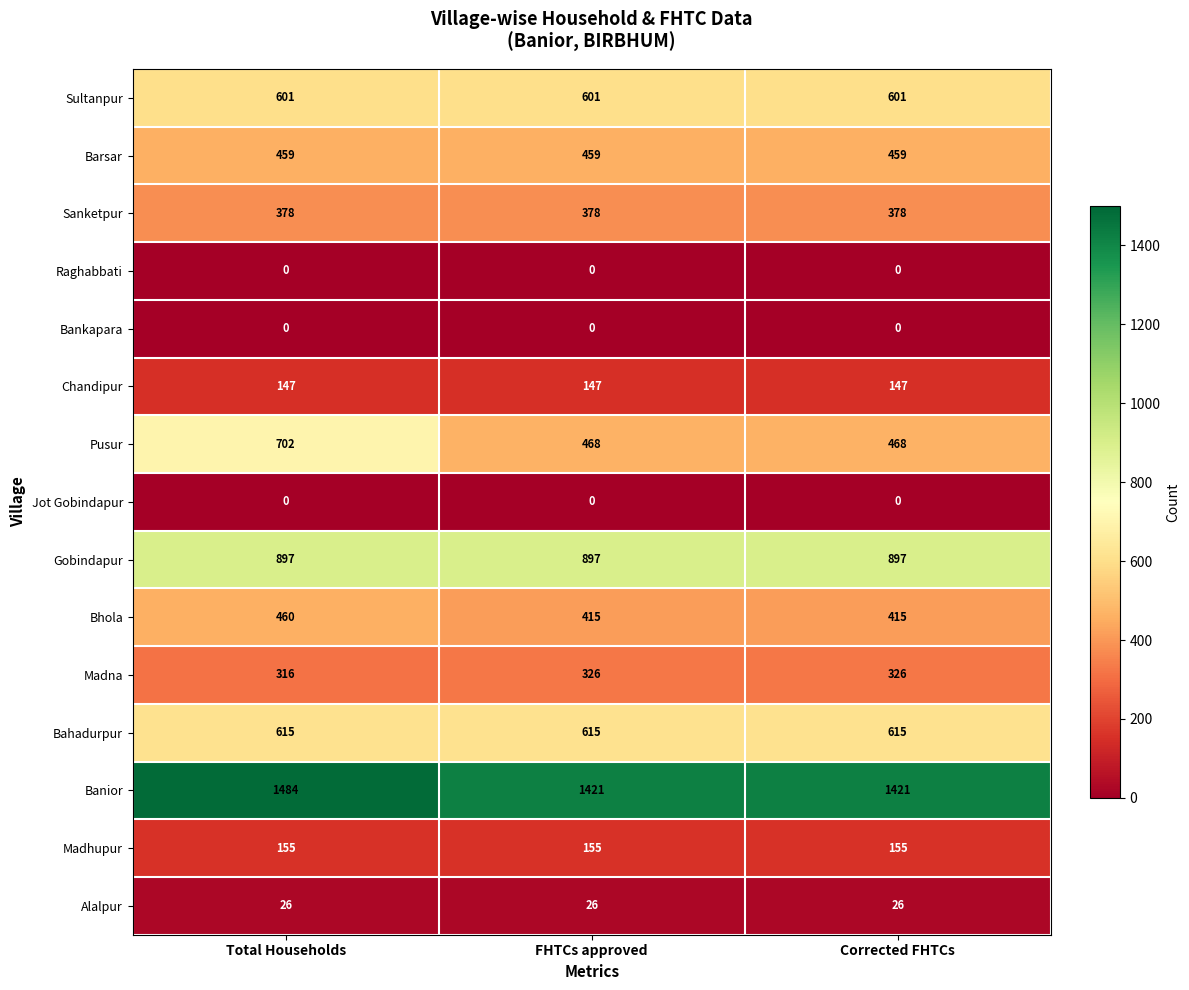

What is the spread (max minus min) of values at Total Households?

1484